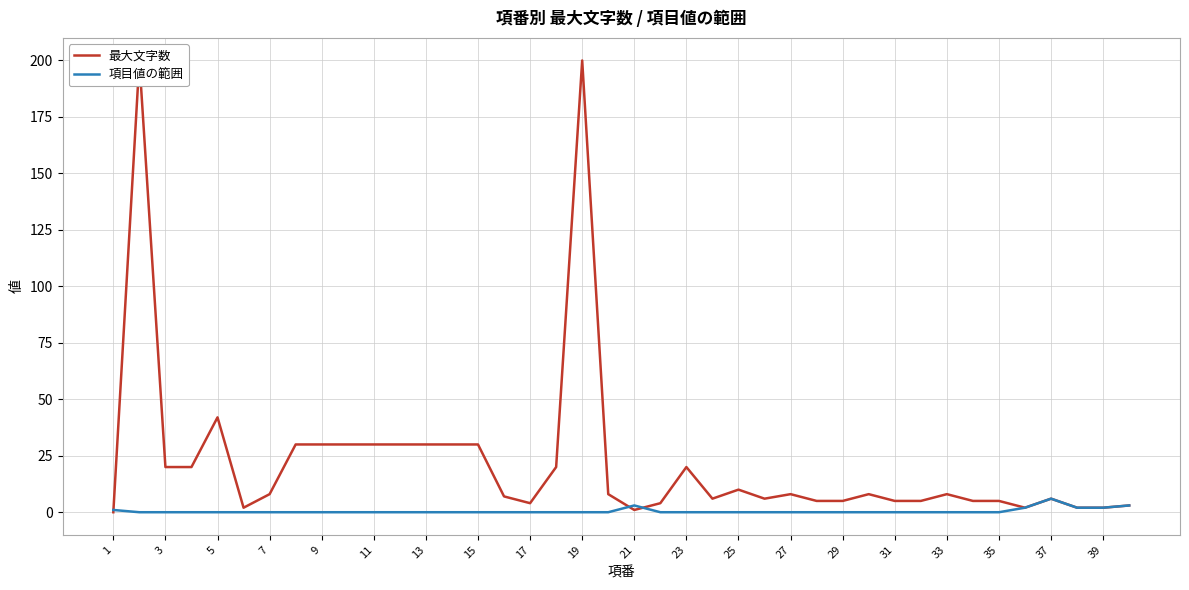

True or false: 項目値の範囲 has a value of 0 at 33.

True